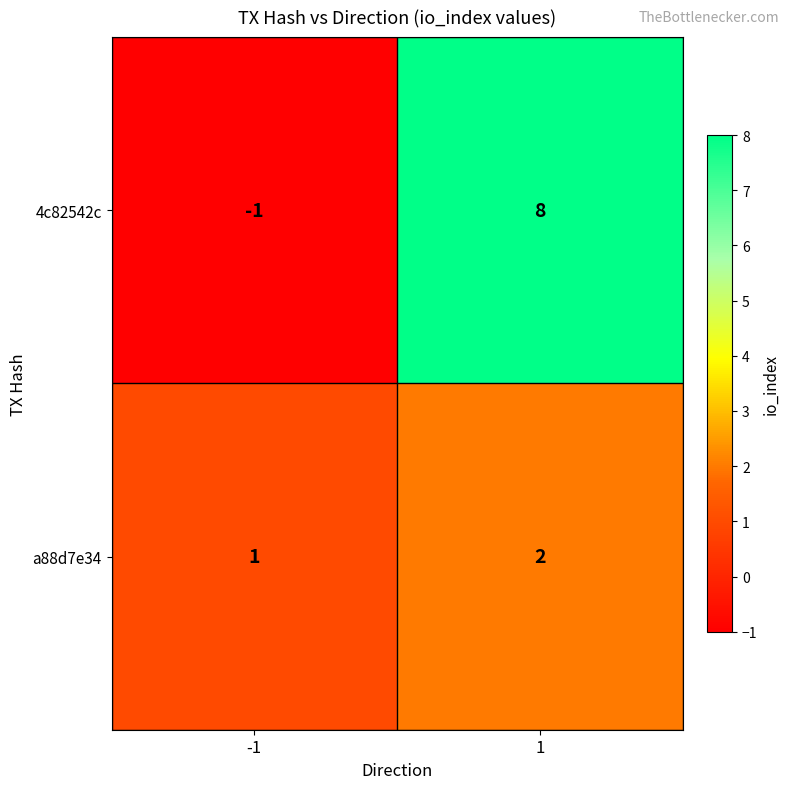

List the series in order of their overall mean, highest first.

4c82542c, a88d7e34